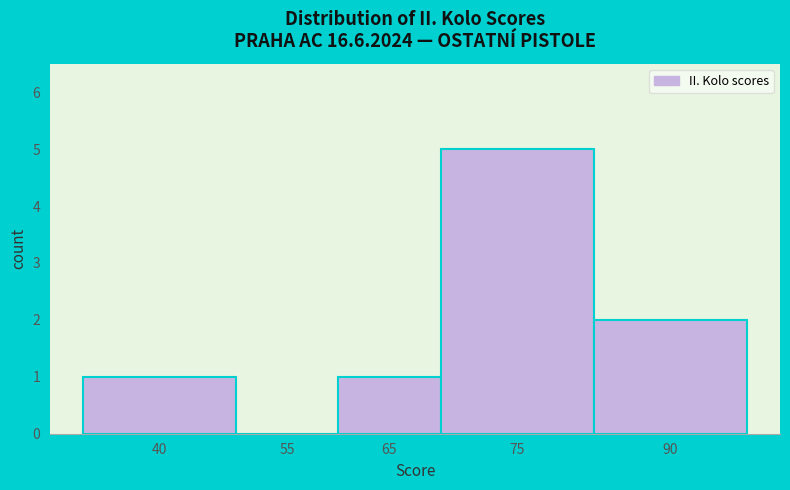

Reading right to left, list all the values displayed in this chart.

90=2	75=5	65=1	55=0	40=1